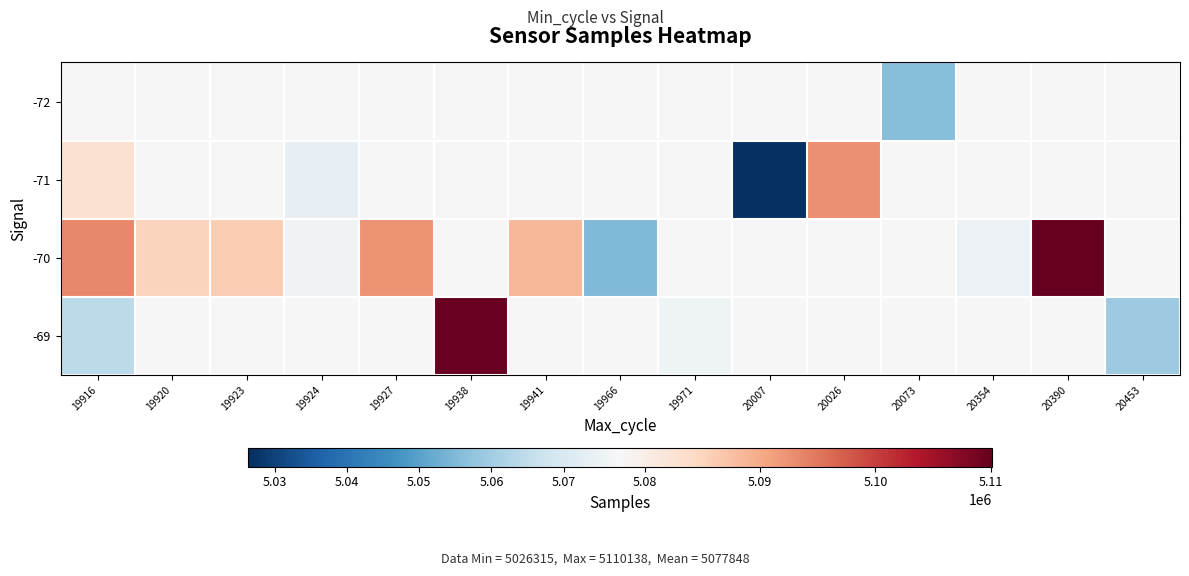

How many distinct data groups are displayed?

4